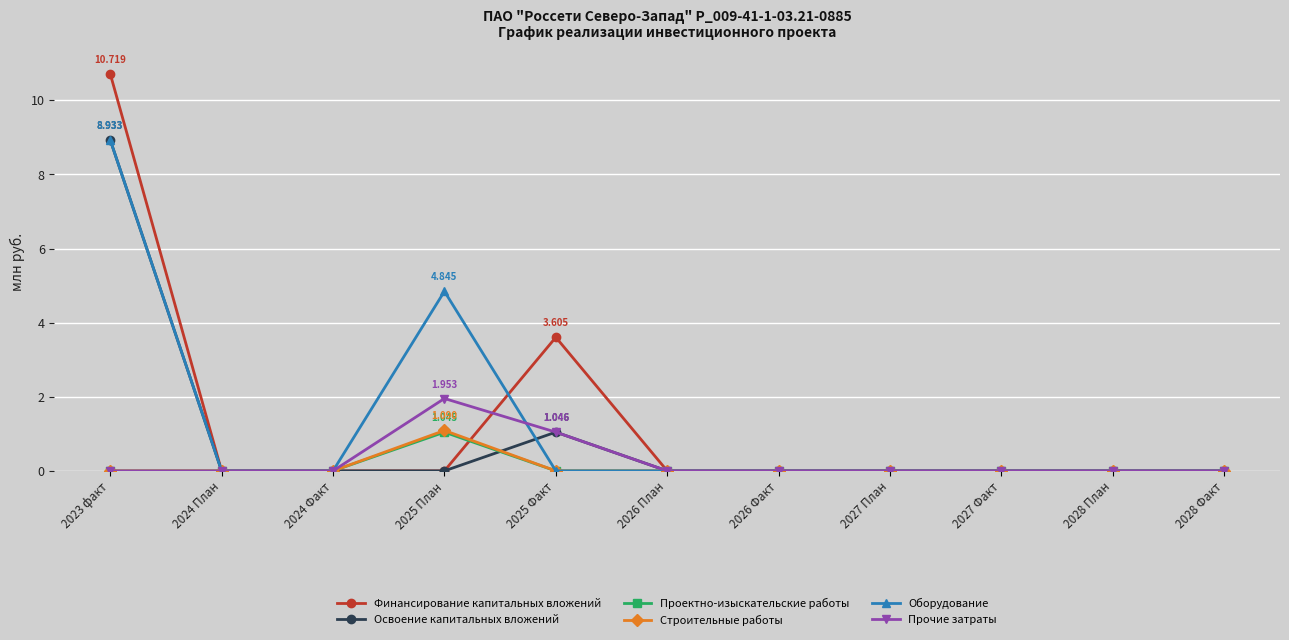

What is the value of the Прочие затраты point at the 4th from the left?

2.0